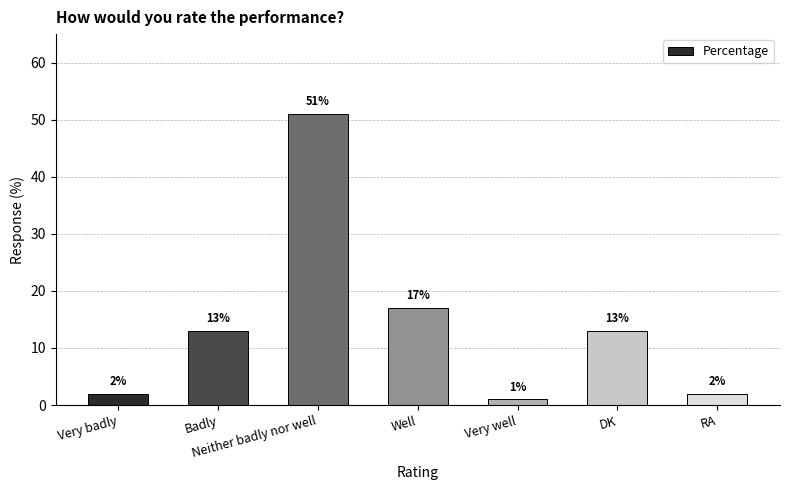

What position from the left is Well?

4